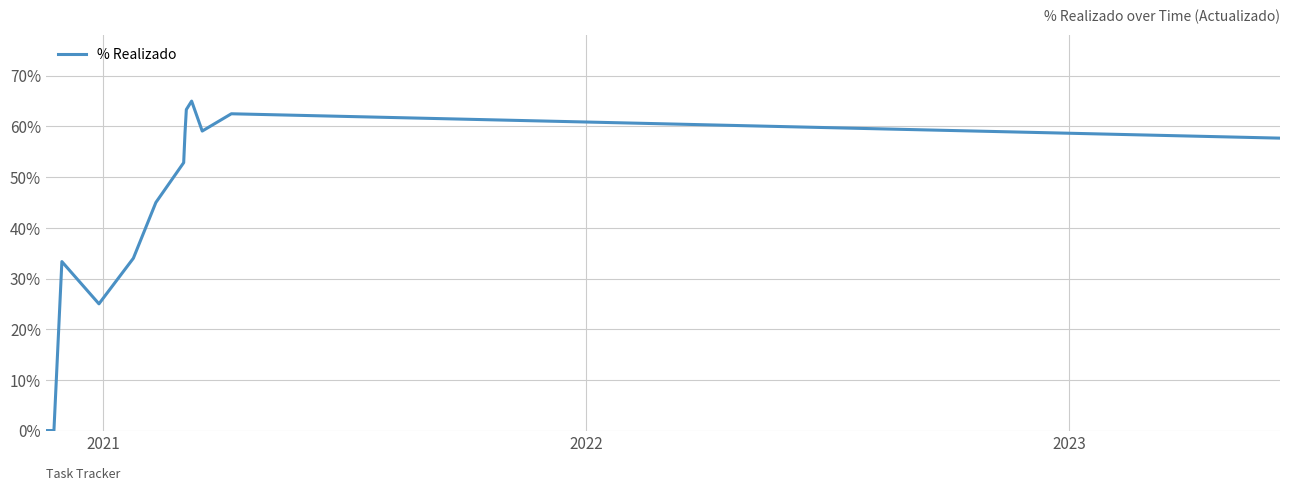

Reading left to right, transcribe all the data shown in this chart.

0.0	0.0	33.3	25.0	34.0	45.0	52.9	58.8	63.3	65.0	59.1	62.5	57.7